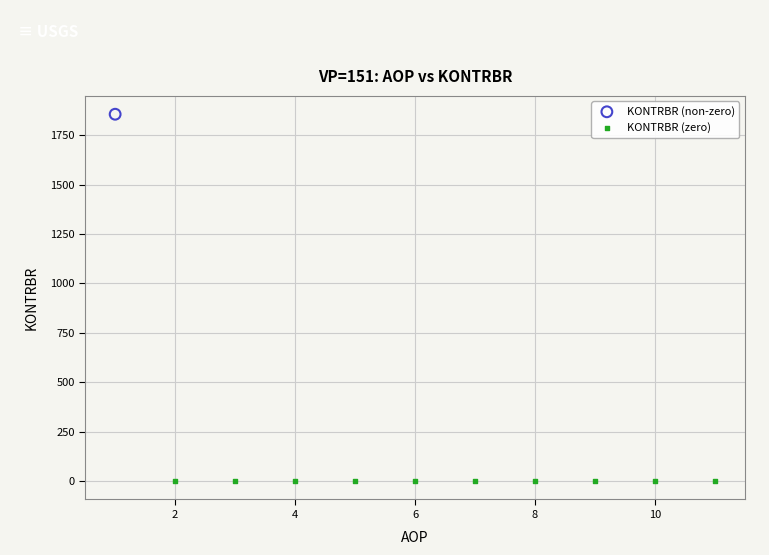

Which series reaches the maximum Y coordinate?

KONTRBR (non-zero)